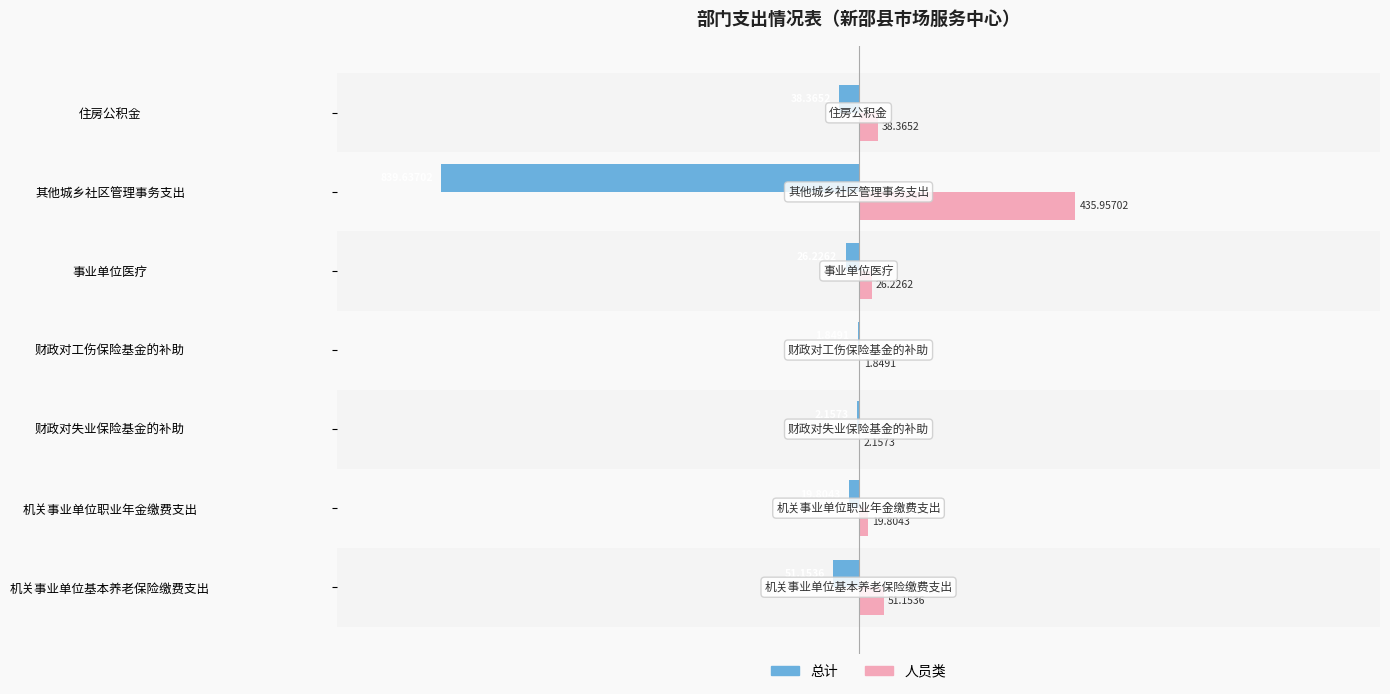

What is the sum of the 人员类 values at 财政对工伤保险基金的补助 and 财政对失业保险基金的补助?

4.0